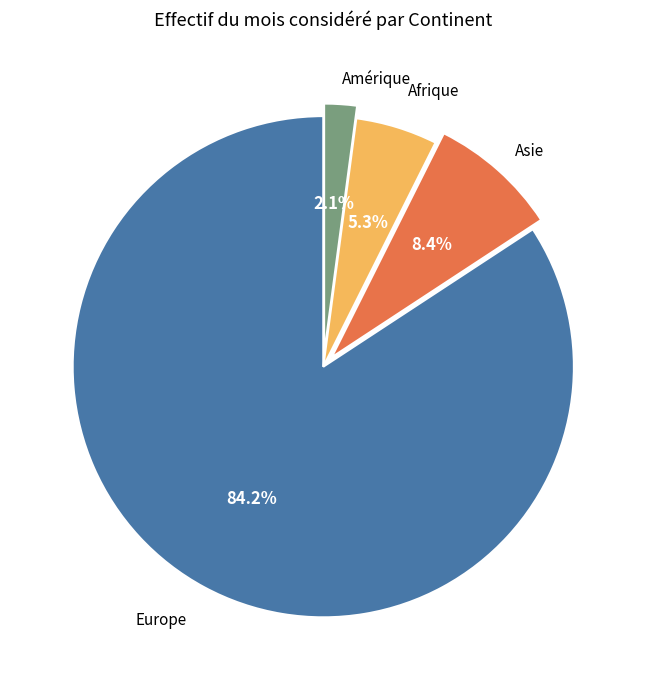

To the nearest percent, what portion does Afrique represent?

5%